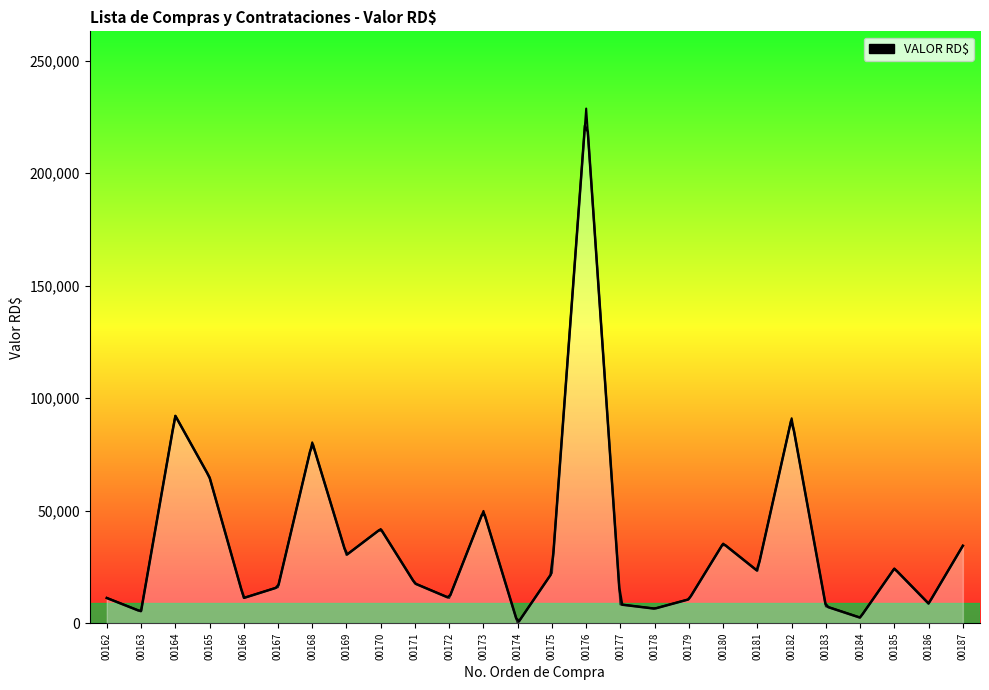

Reading right to left, extract all data points from this chart.

34416.0	8714.3	24308.0	2478.0	7498.9	91082.4	23249.5	35400.0	10620.0	6478.2	8327.4	228684.0	22331.5	0.0	49900.0	11210.0	17637.0	41878.2	30326.0	80369.8	16000.5	11210.0	64900.0	92225.3	5200.0	11210.0